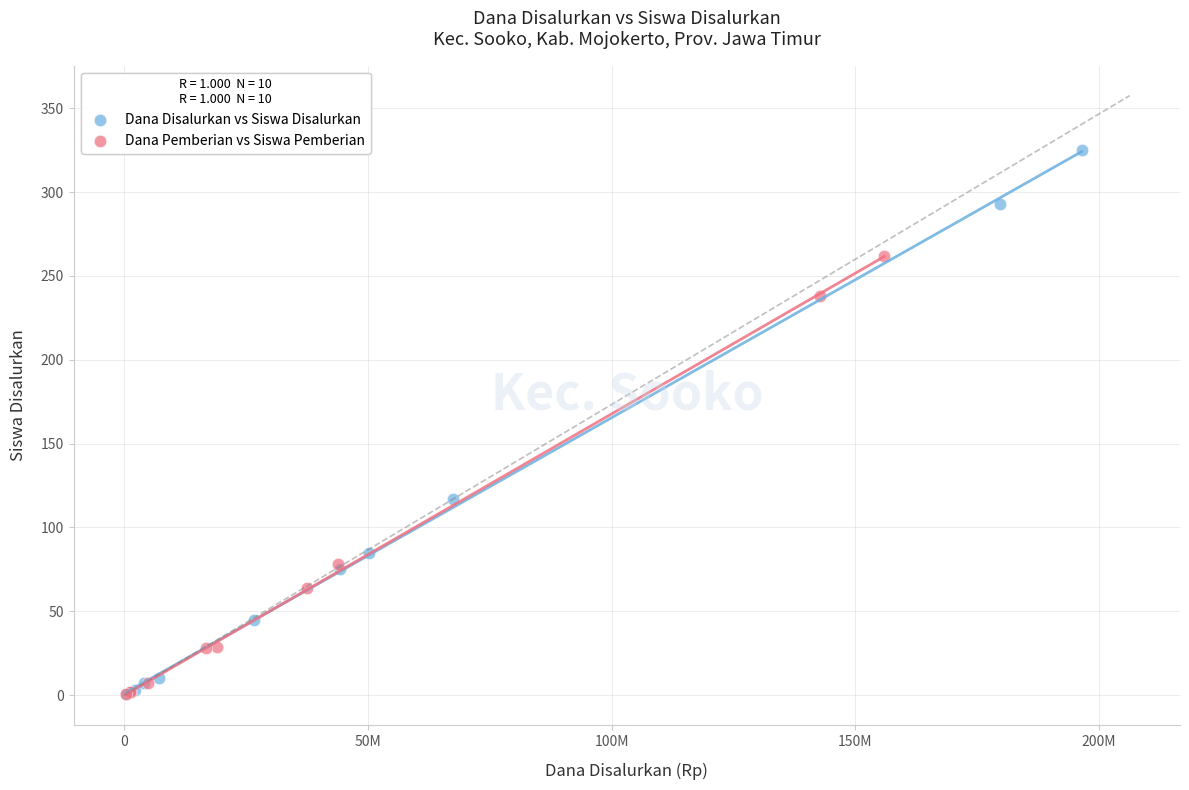

Which series contains the highest Y value?

Dana Disalurkan vs Siswa Disalurkan